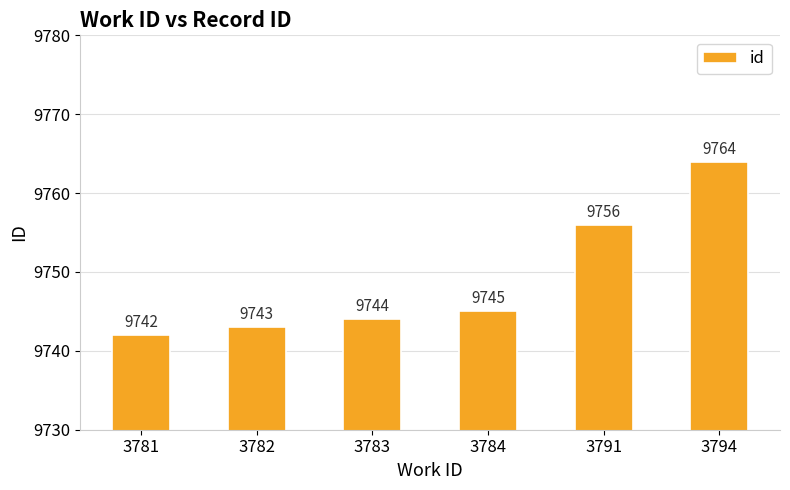

What is the value of the 3rd bar from the left?

9744